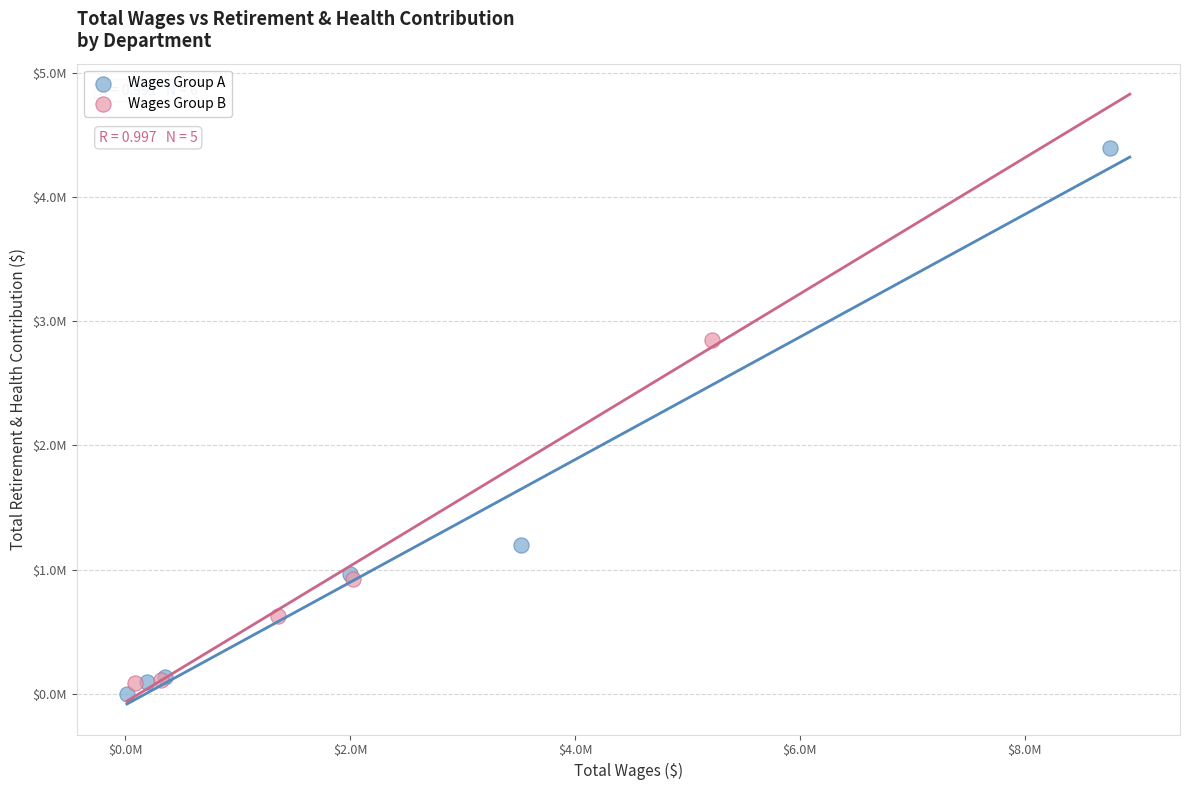

Which series has the largest Y range (max minus min)?

Wages Group A